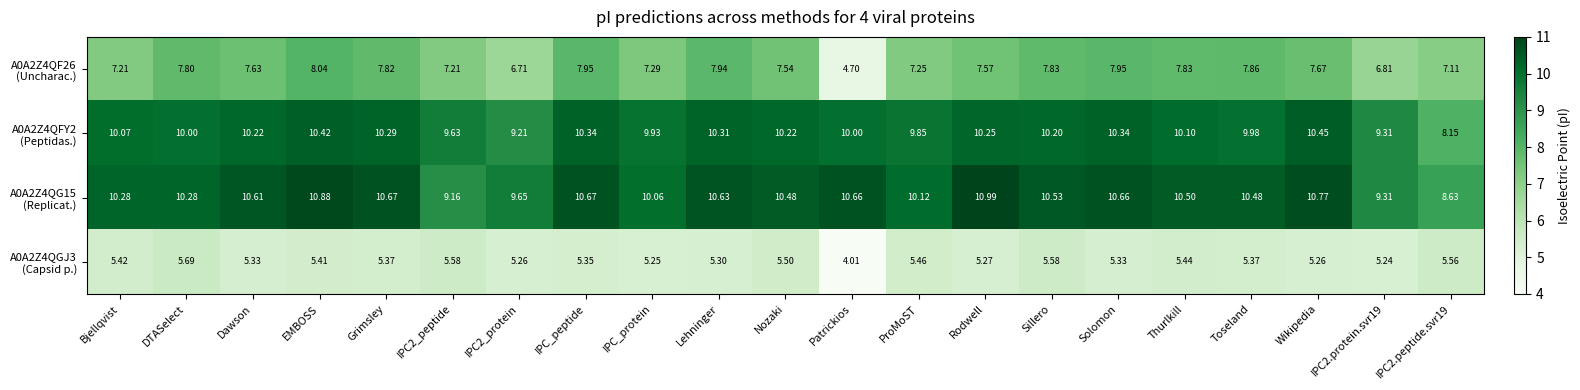

Which category has the lowest value across all series?

Patrickios